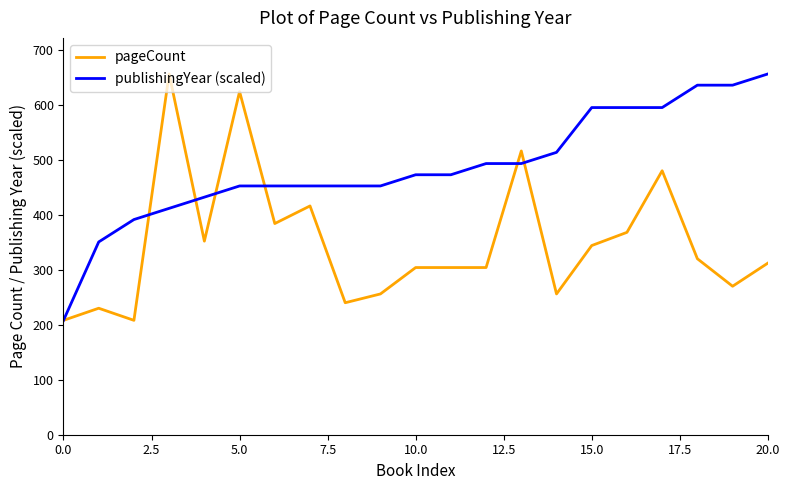

List the series in order of their overall mean, highest first.

publishingYear (scaled), pageCount